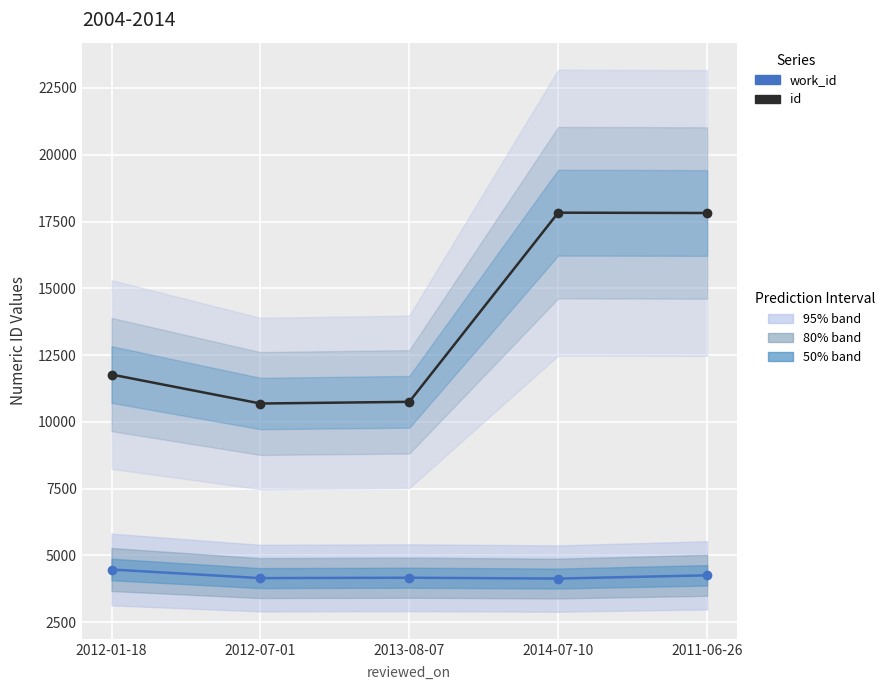

True or false: work_id and id intersect in this chart.

False